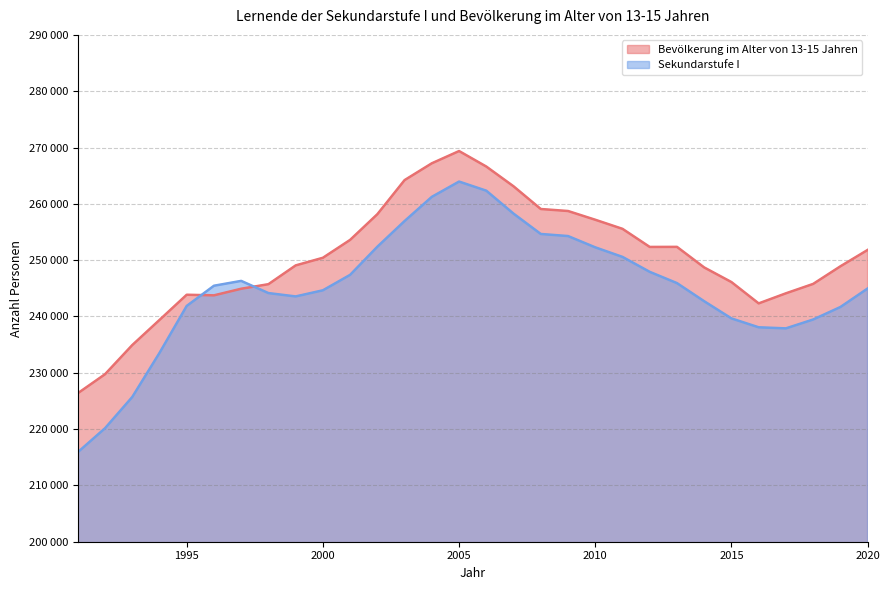

How many categories are shown in the chart?

30